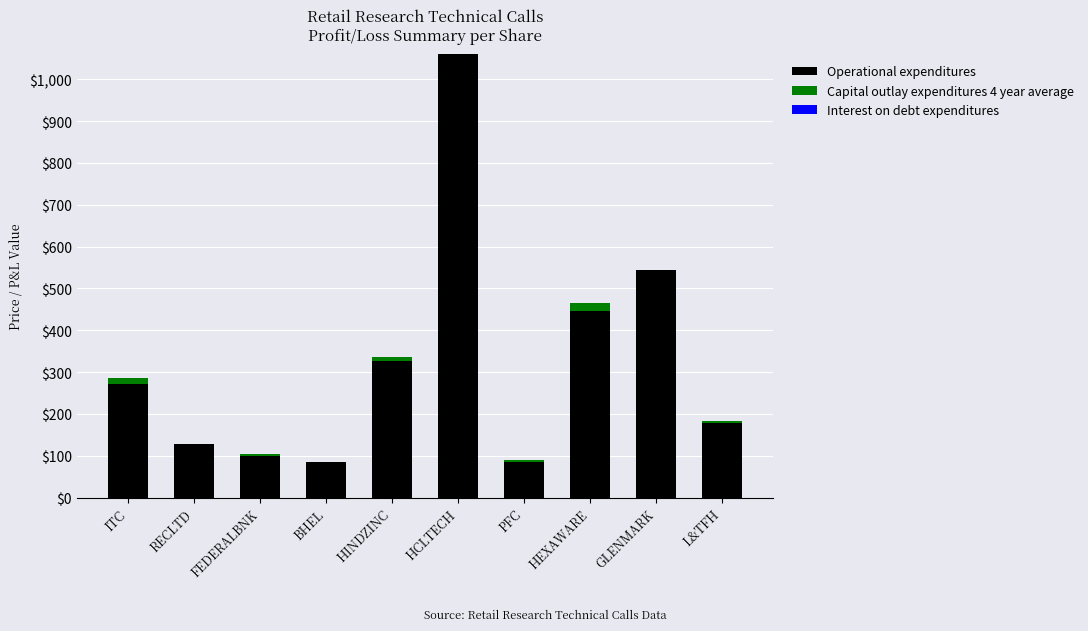

True or false: Operational expenditures has a value of 271.5 at ITC.

True